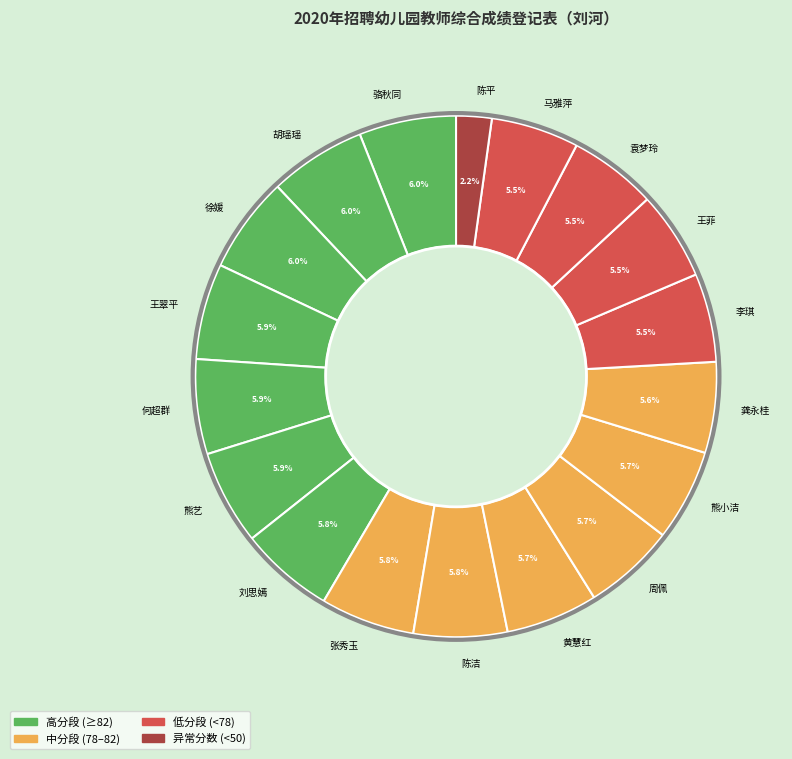

Which slice is the smallest?

陈平